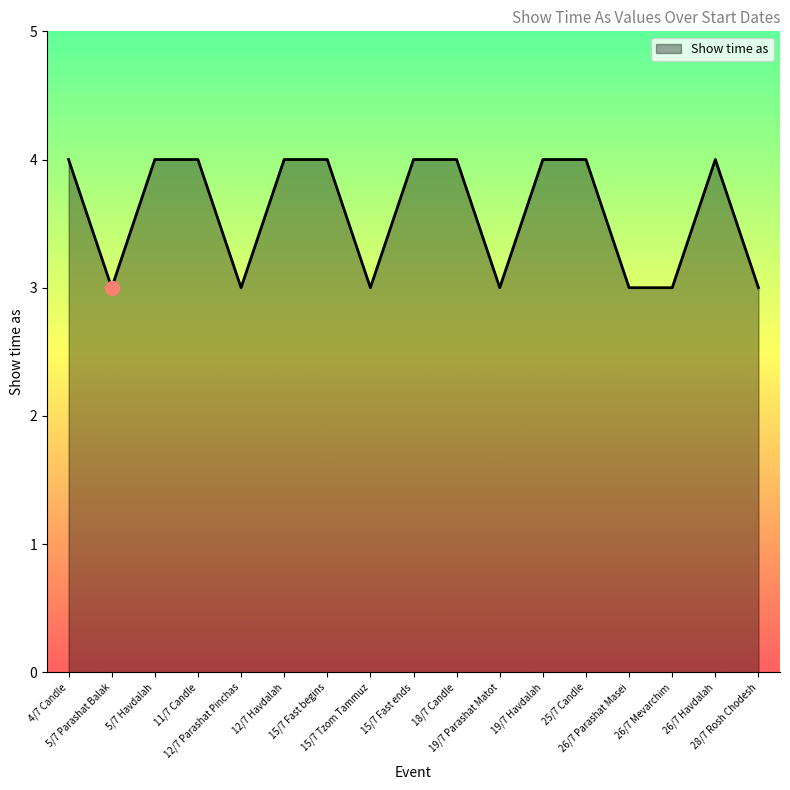

What is the smallest value displayed?

3